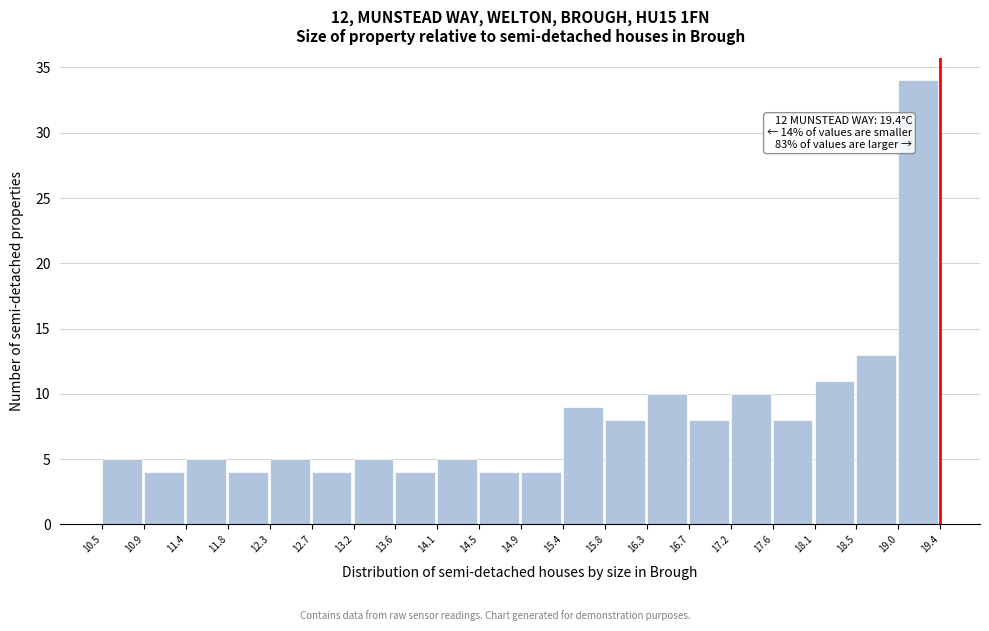

Over which range of the x-axis is the bar tallest?

19.0 to 19.4